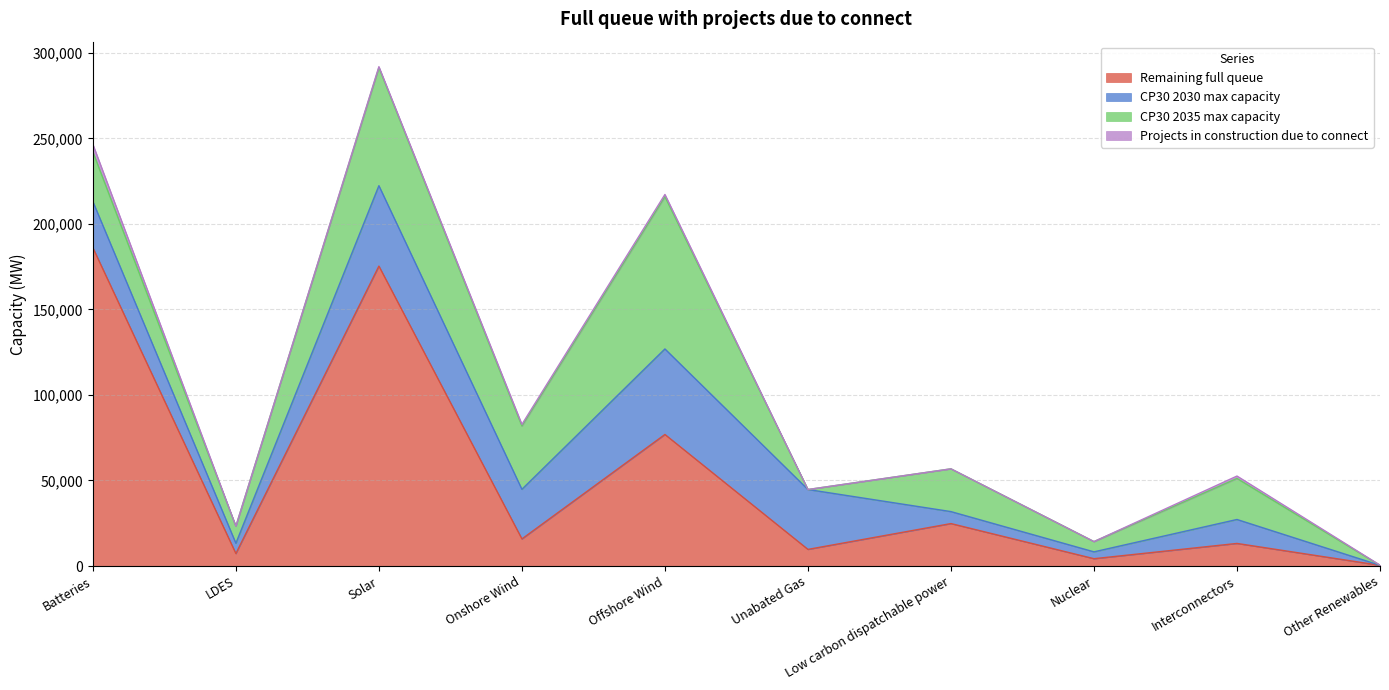

Which series has the largest total across all categories?

Remaining full queue